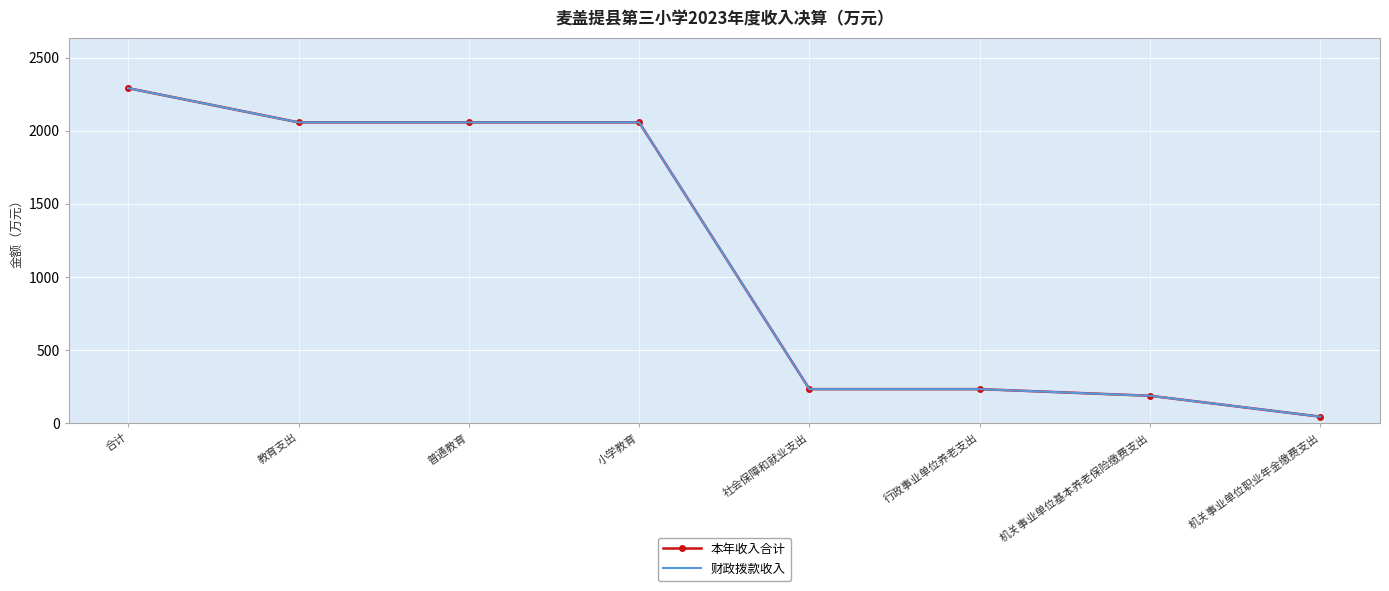

True or false: 财政拨款收入 and 本年收入合计 intersect in this chart.

False